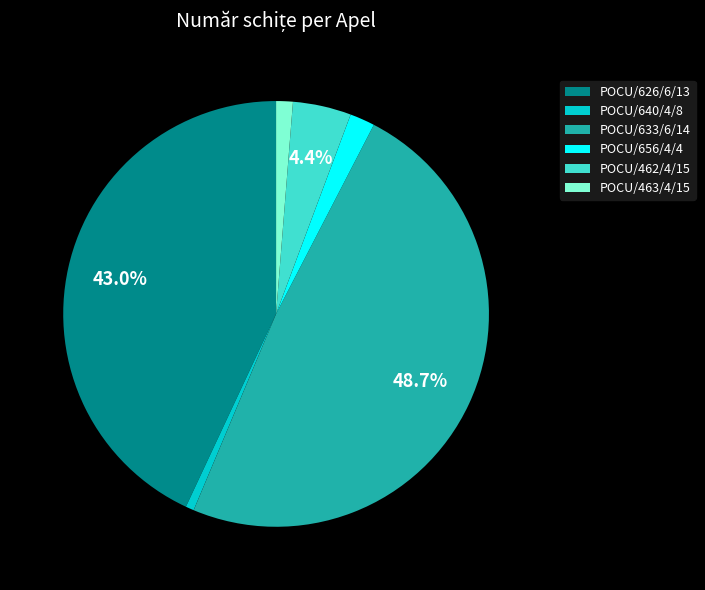

How many slices are in this pie chart?

6